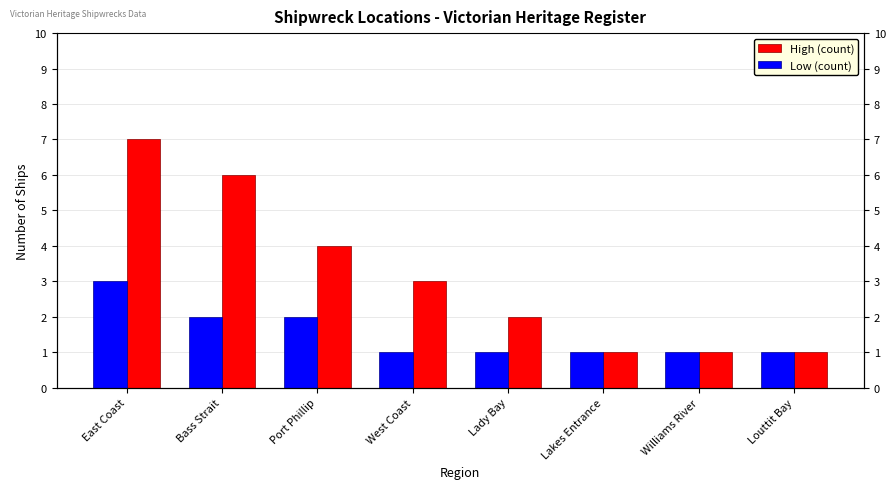

What position from the left is East Coast?

1